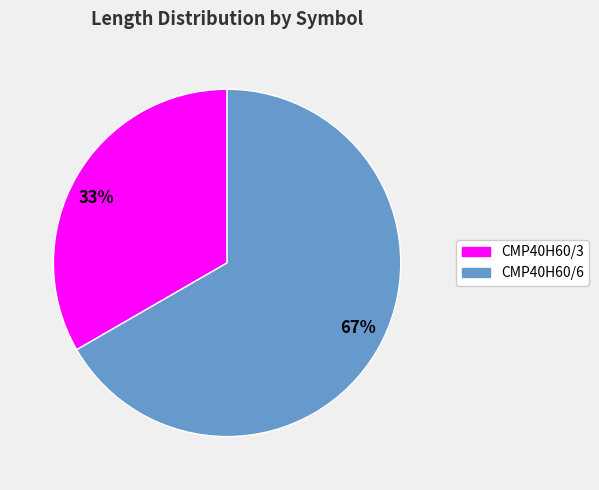

Is it true that 67% is 59% of the pie?

False